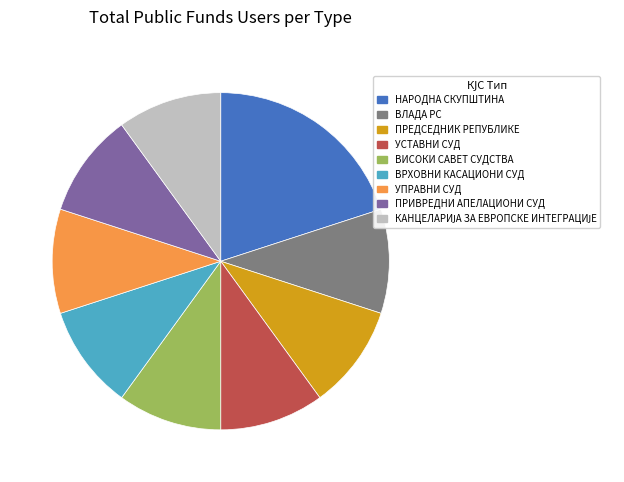

Is there a majority slice in this chart?

No